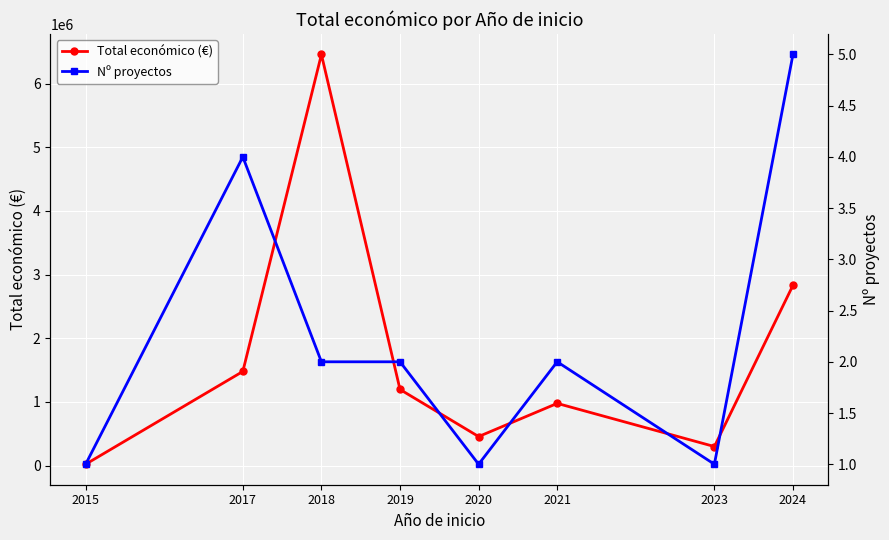

Rank the series at 2021 from lowest to highest value.

Nº proyectos, Total económico (€)